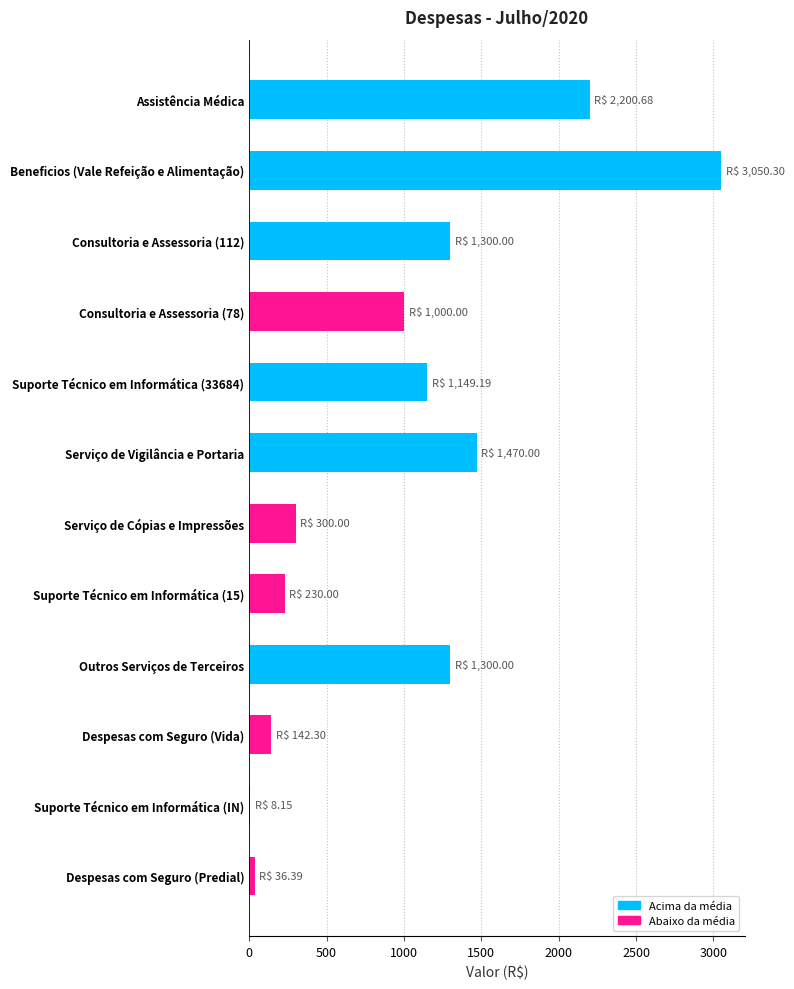

What is the sum of the values at Suporte Técnico em Informática (33684) and Serviço de Cópias e Impressões?

1449.2